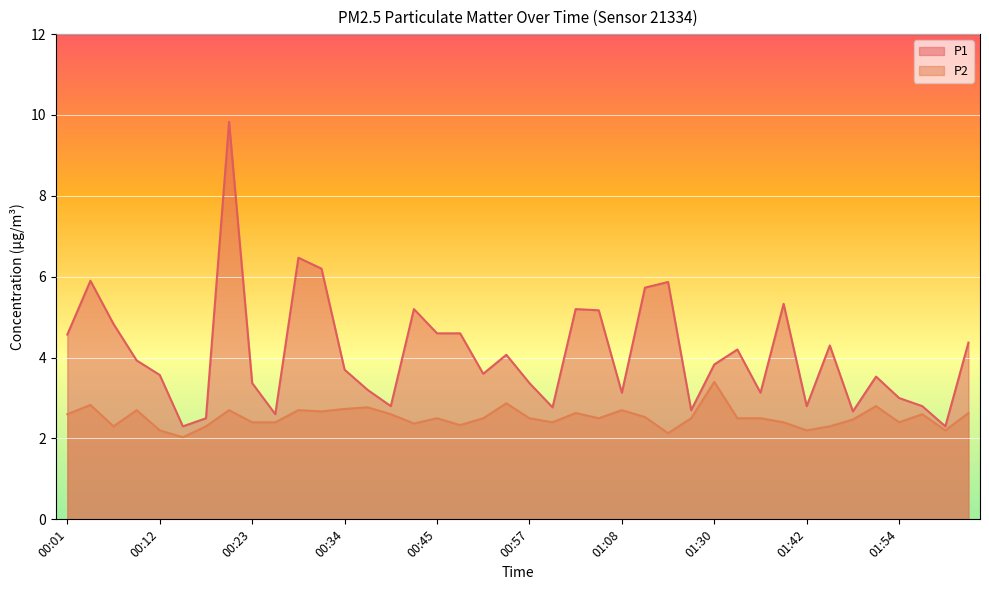

At how many categories does at least one series exceed 2?

40